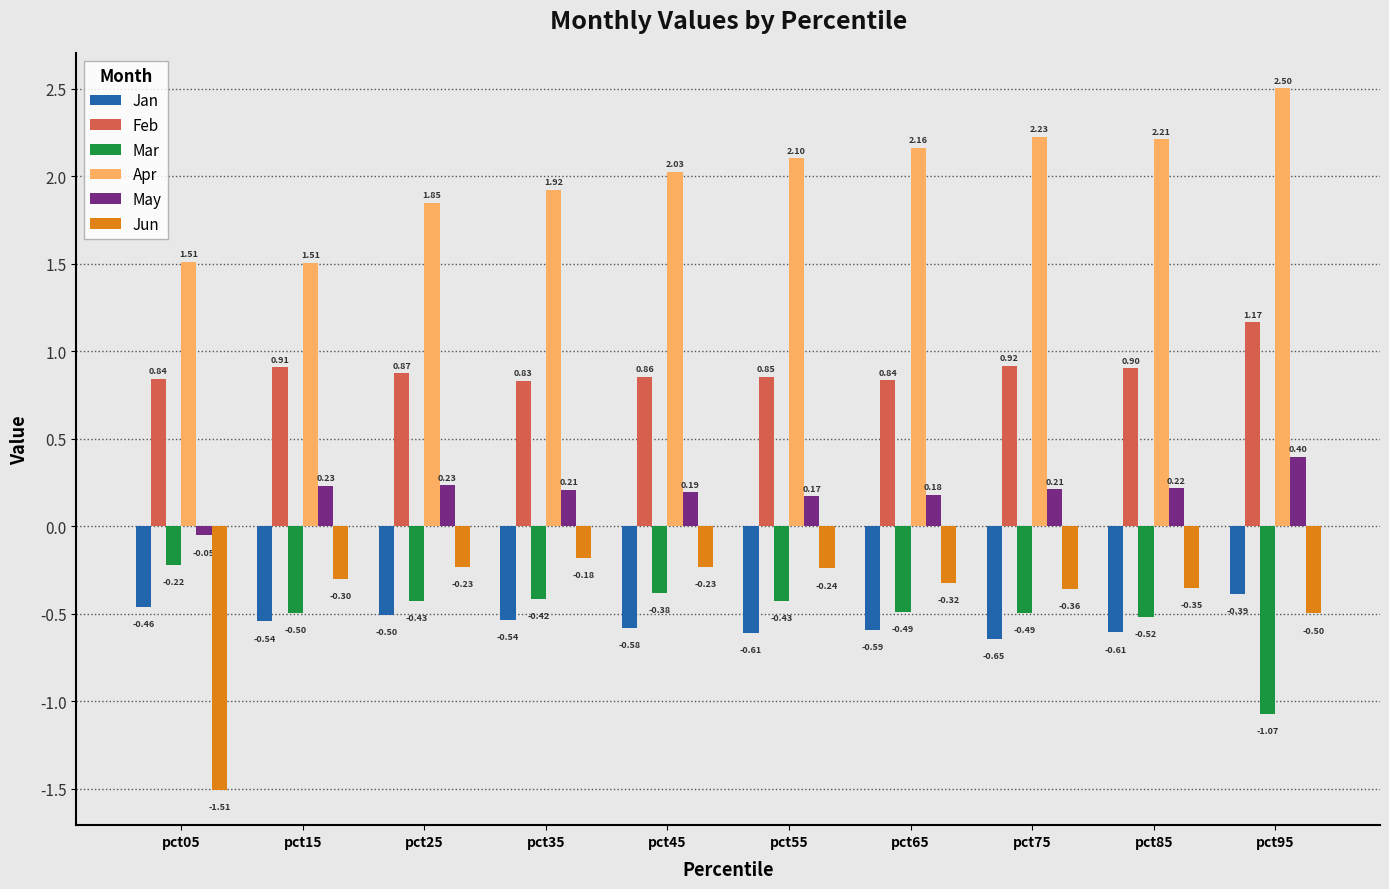

Is the value of Mar at pct55 greater than the value of Apr at pct65?

No